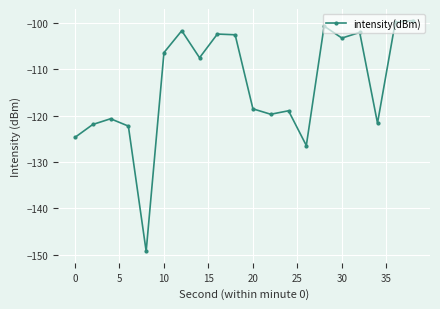

What is the average value?

-113.5